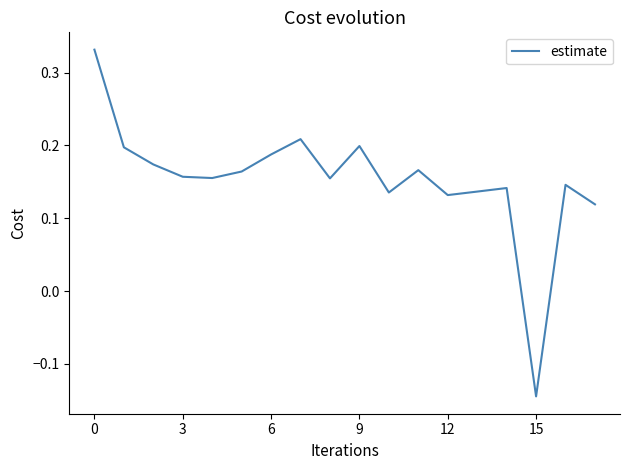

What is the difference between the maximum and minimum values?

0.5